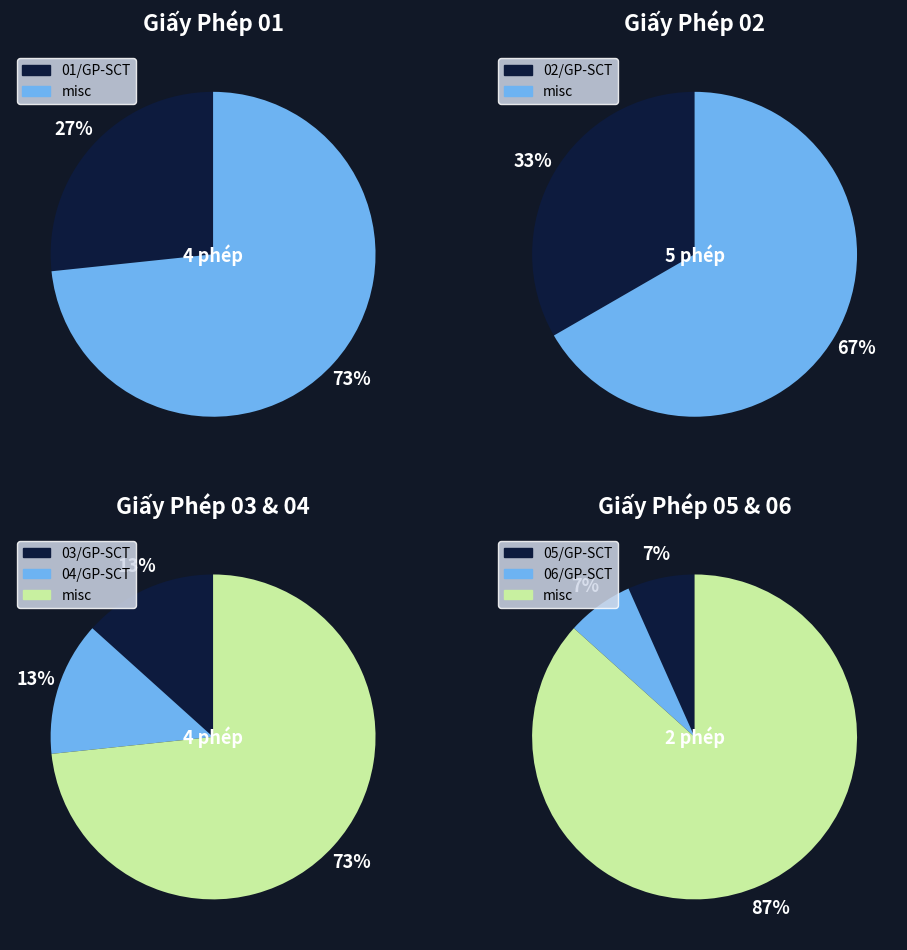

Which slice is the smallest?

05/GP-SCT